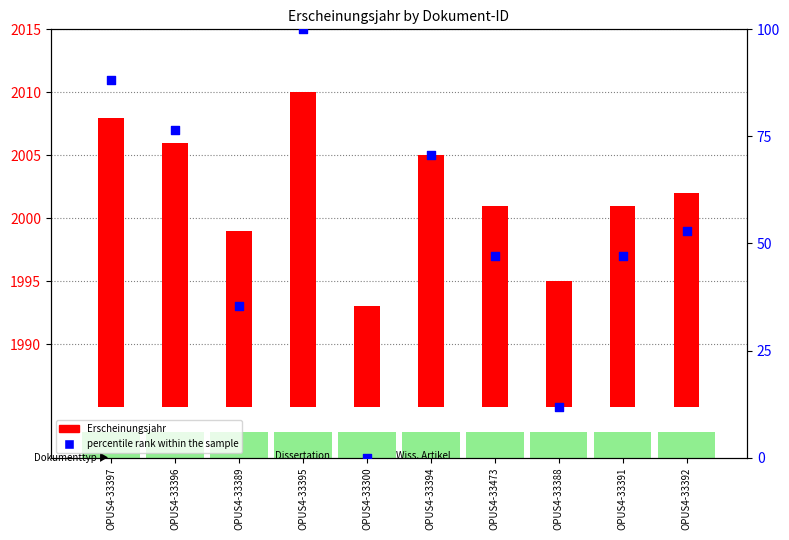

At how many categories does at least one series exceed 38?

7